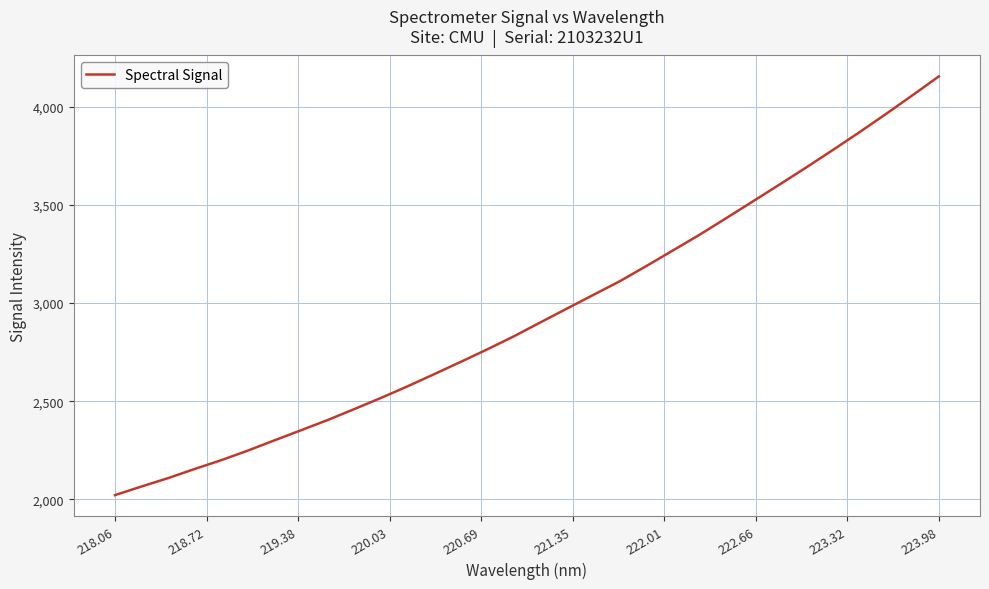

What is the difference between the maximum and minimum values?

2133.9